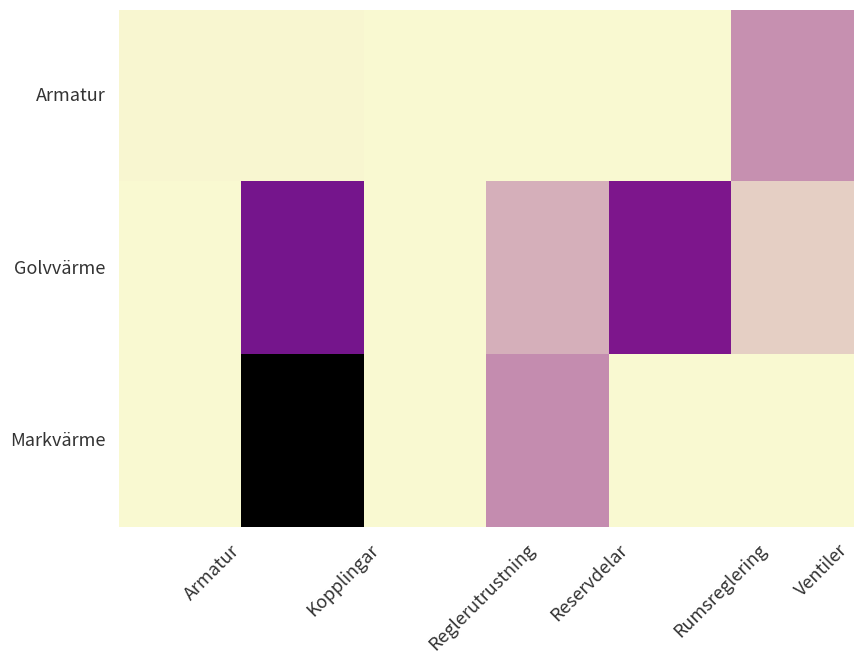

Which series has the largest total across all categories?

Markvärme